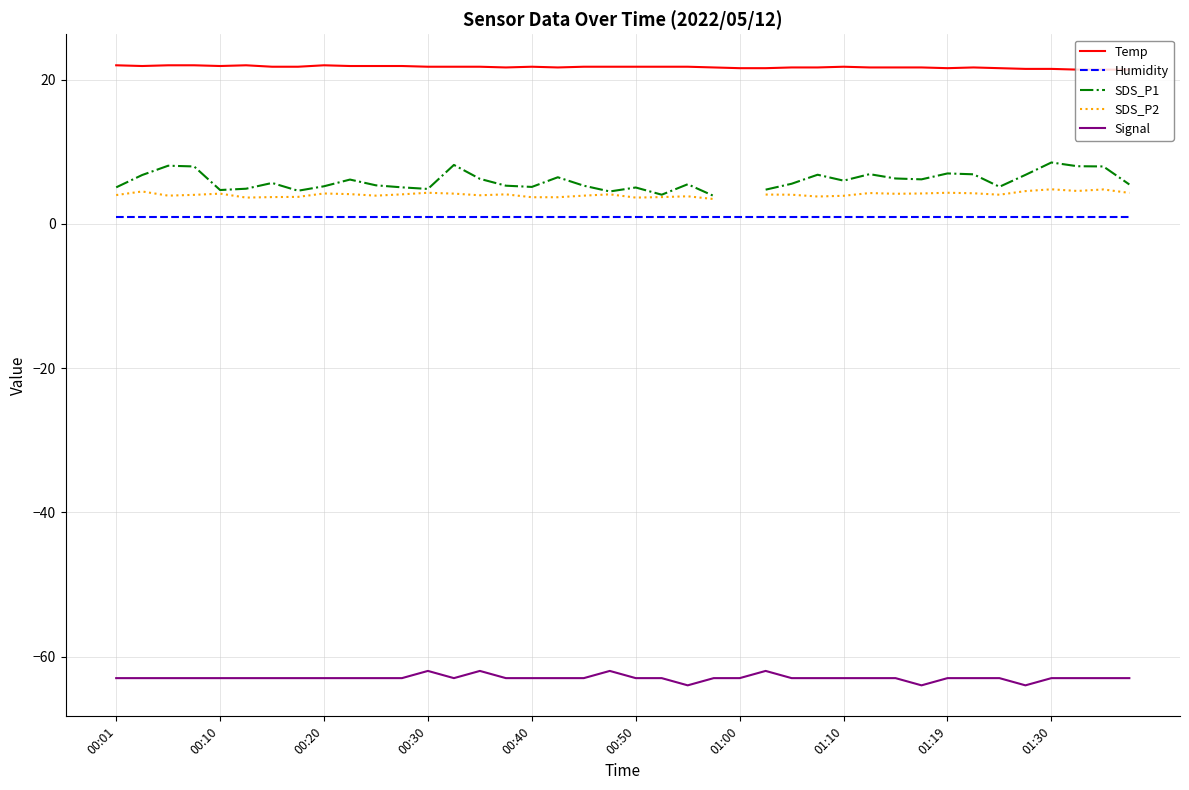

List the series in order of their peak value, highest first.

Temp, SDS_P1, SDS_P2, Humidity, Signal